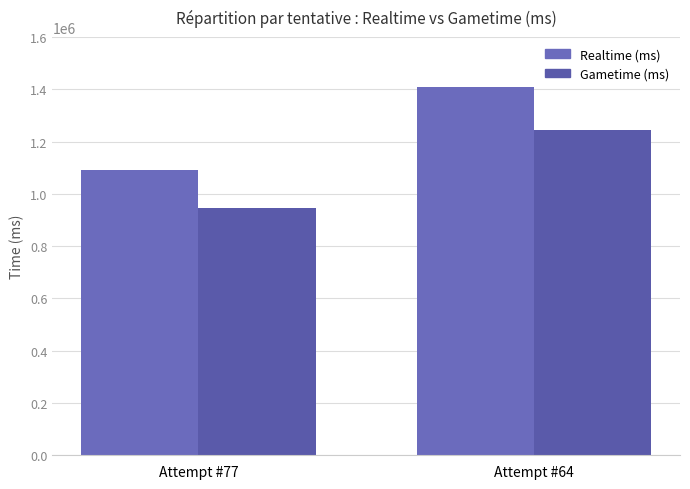

Reading left to right, extract all data points from this chart.

Realtime (ms): 1090718	1410496
Gametime (ms): 947516	1243532